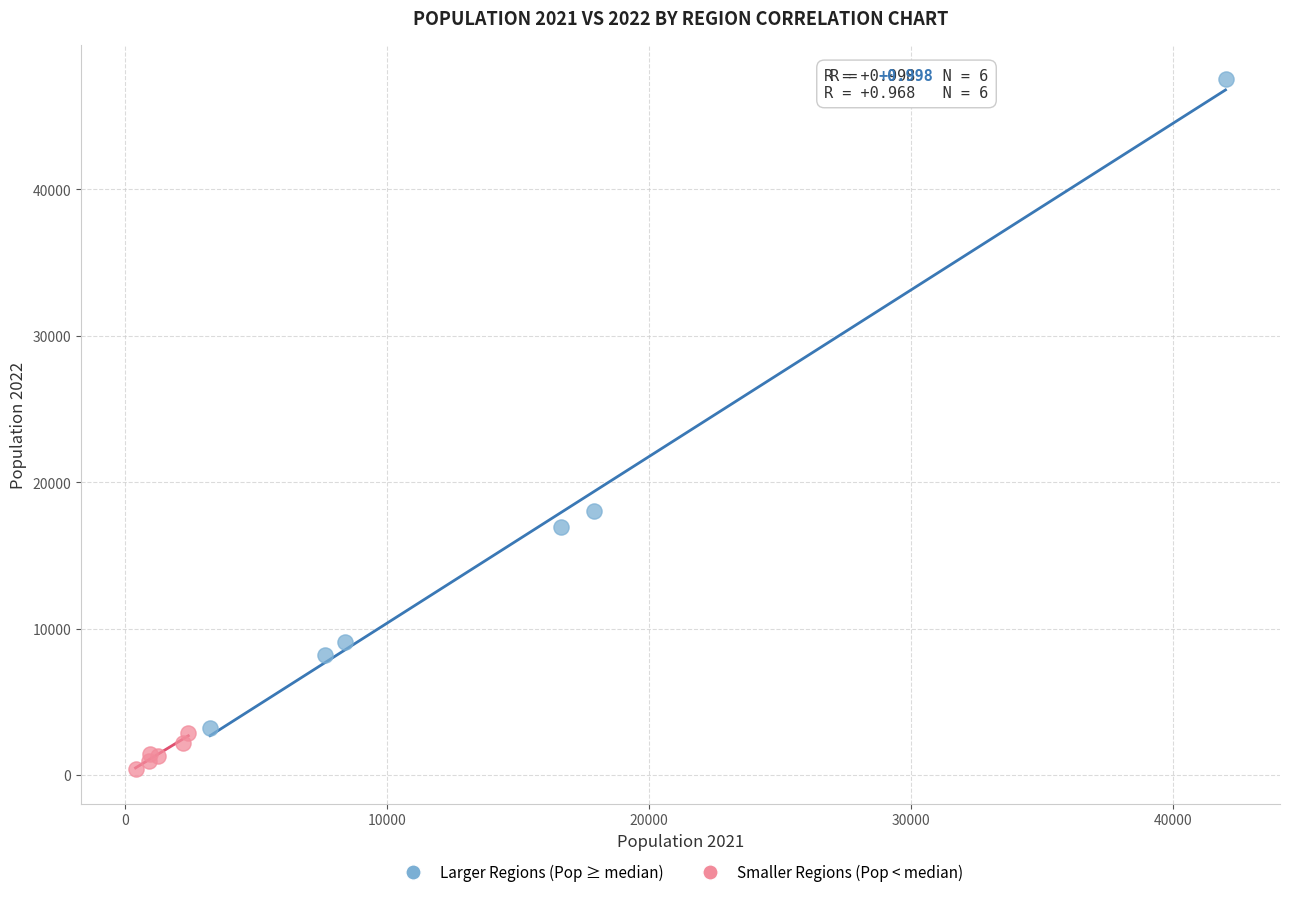

Which series contains the highest Y value?

Larger Regions (Pop ≥ median)